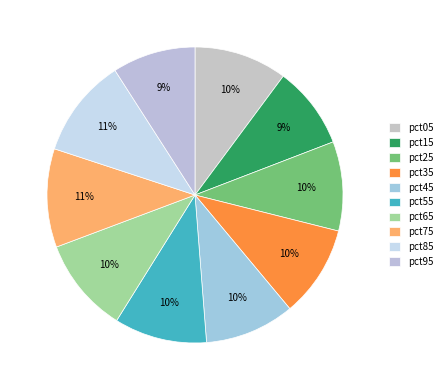

What portion of the pie excludes pct85?

89.1%